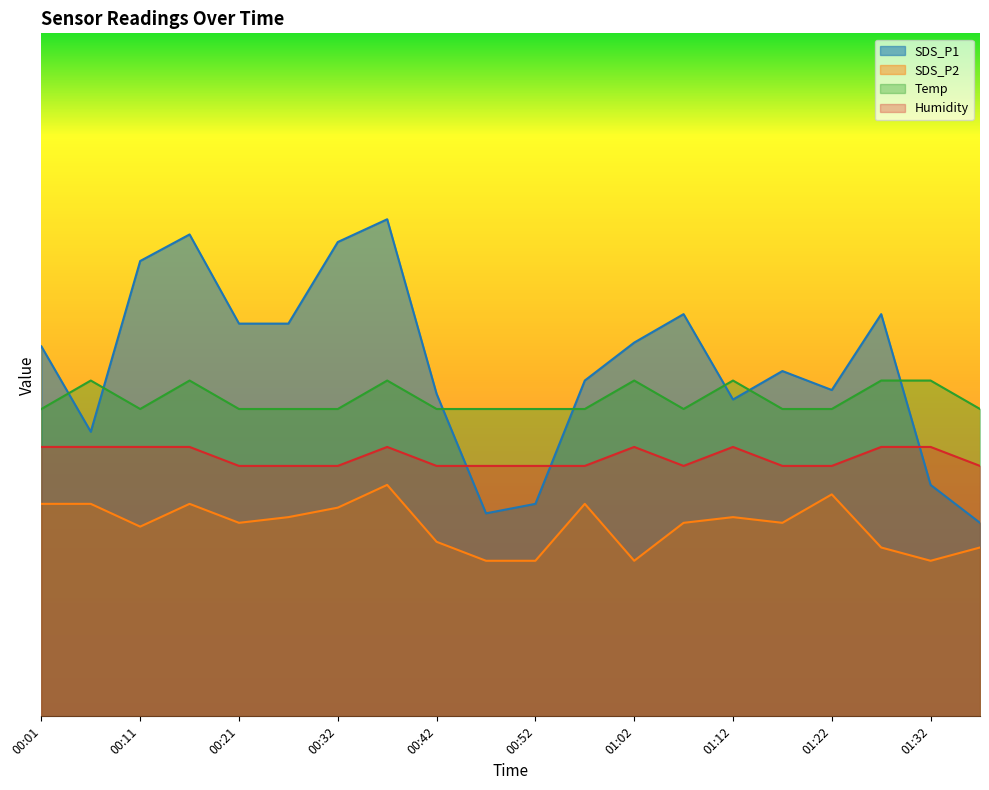

List the series in order of their overall mean, lowest first.

SDS_P2, Humidity, Temp, SDS_P1